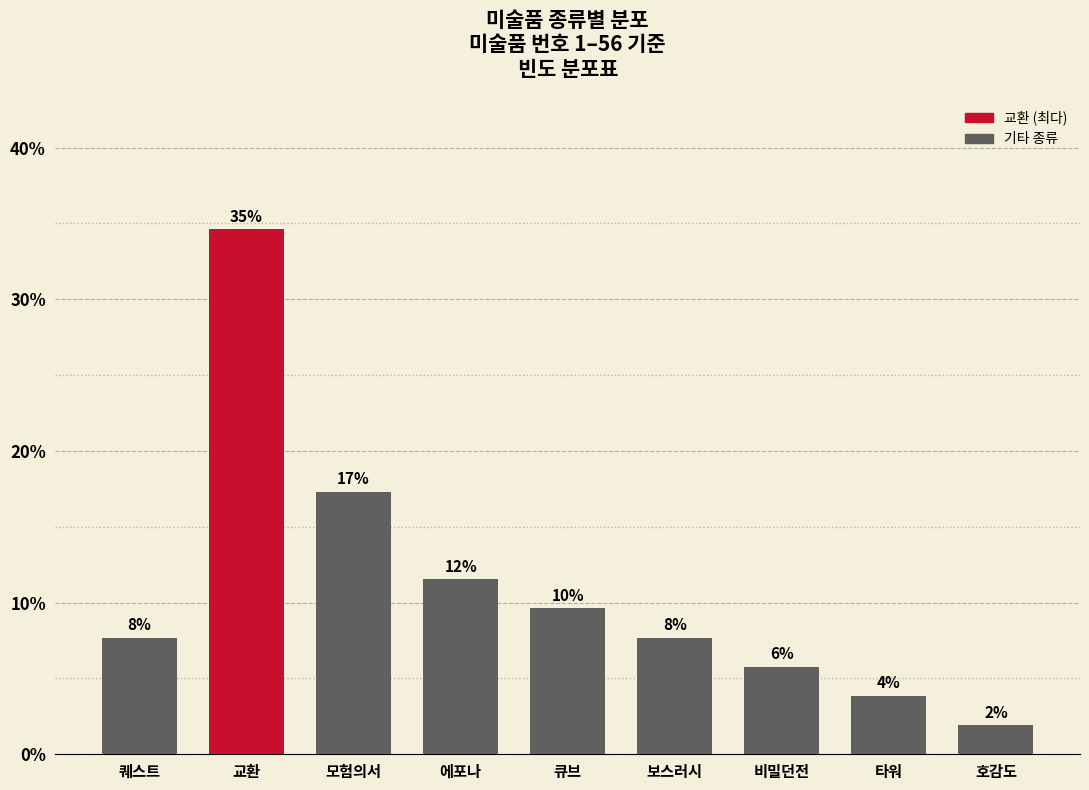

Are the bars horizontal?

No